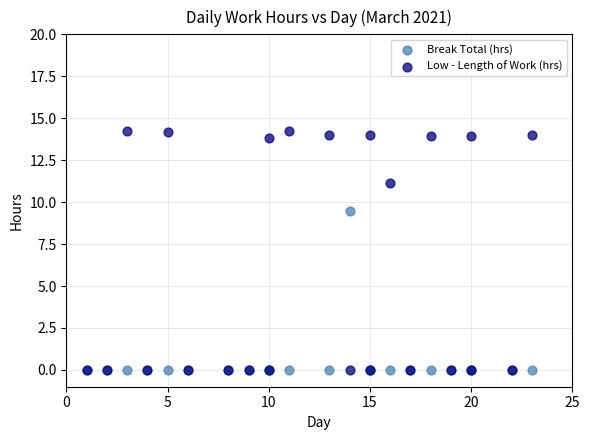

Which series has the widest spread of Y values?

Low - Length of Work (hrs)